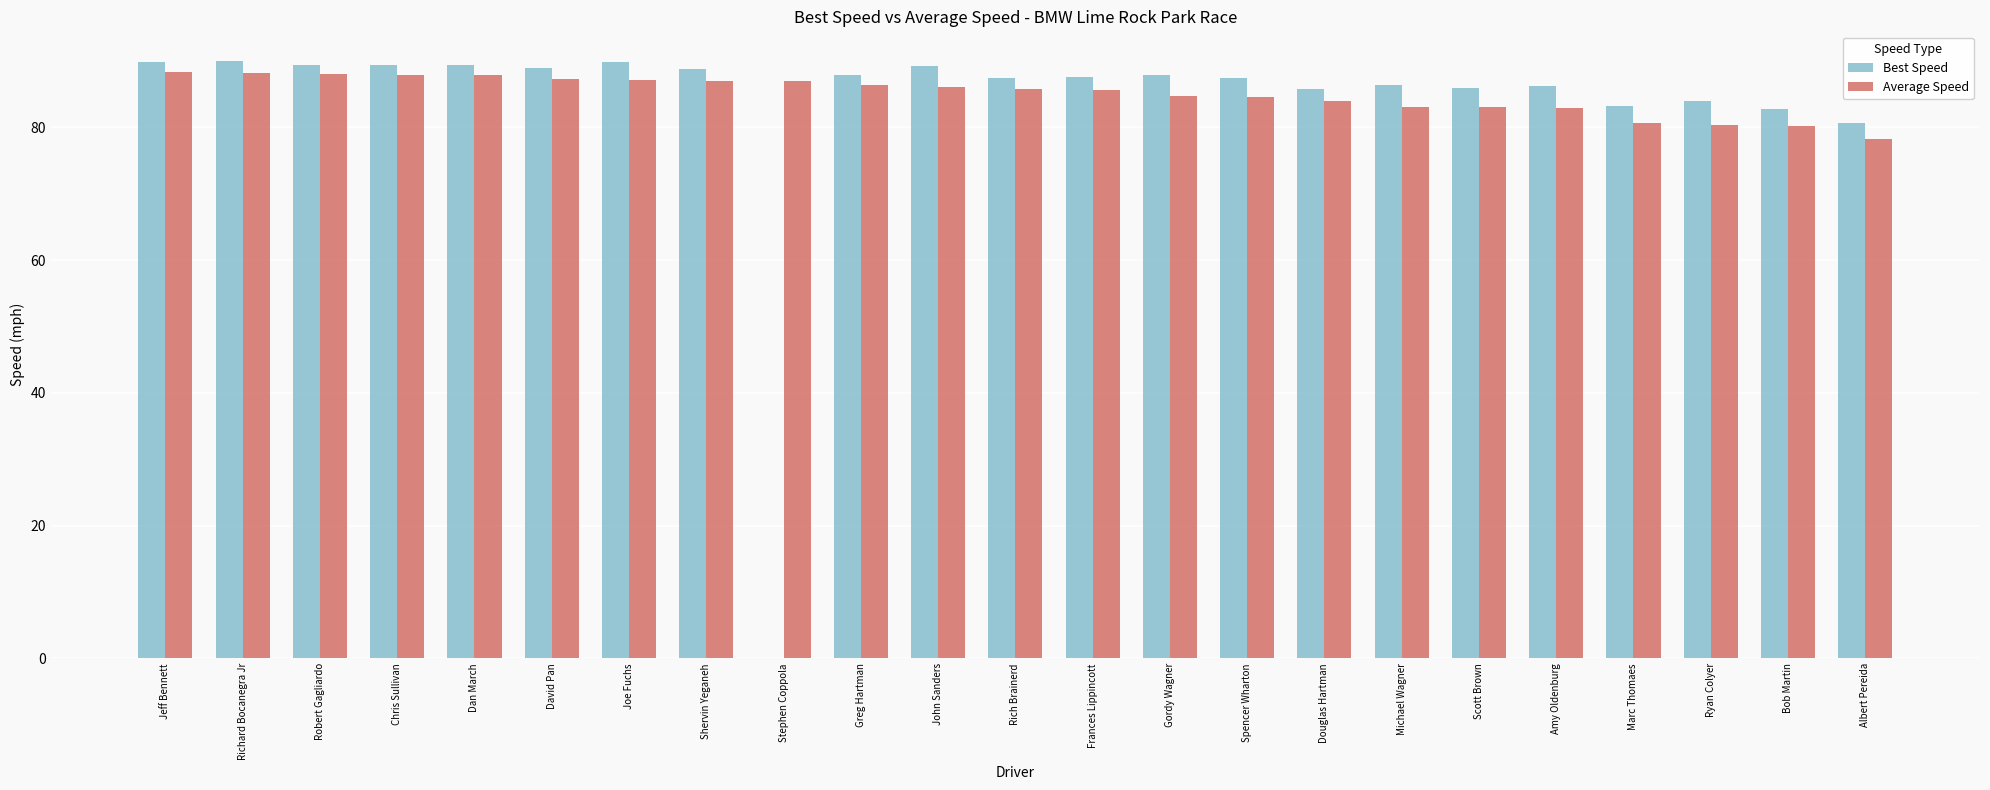

How many data points does each series have?

23